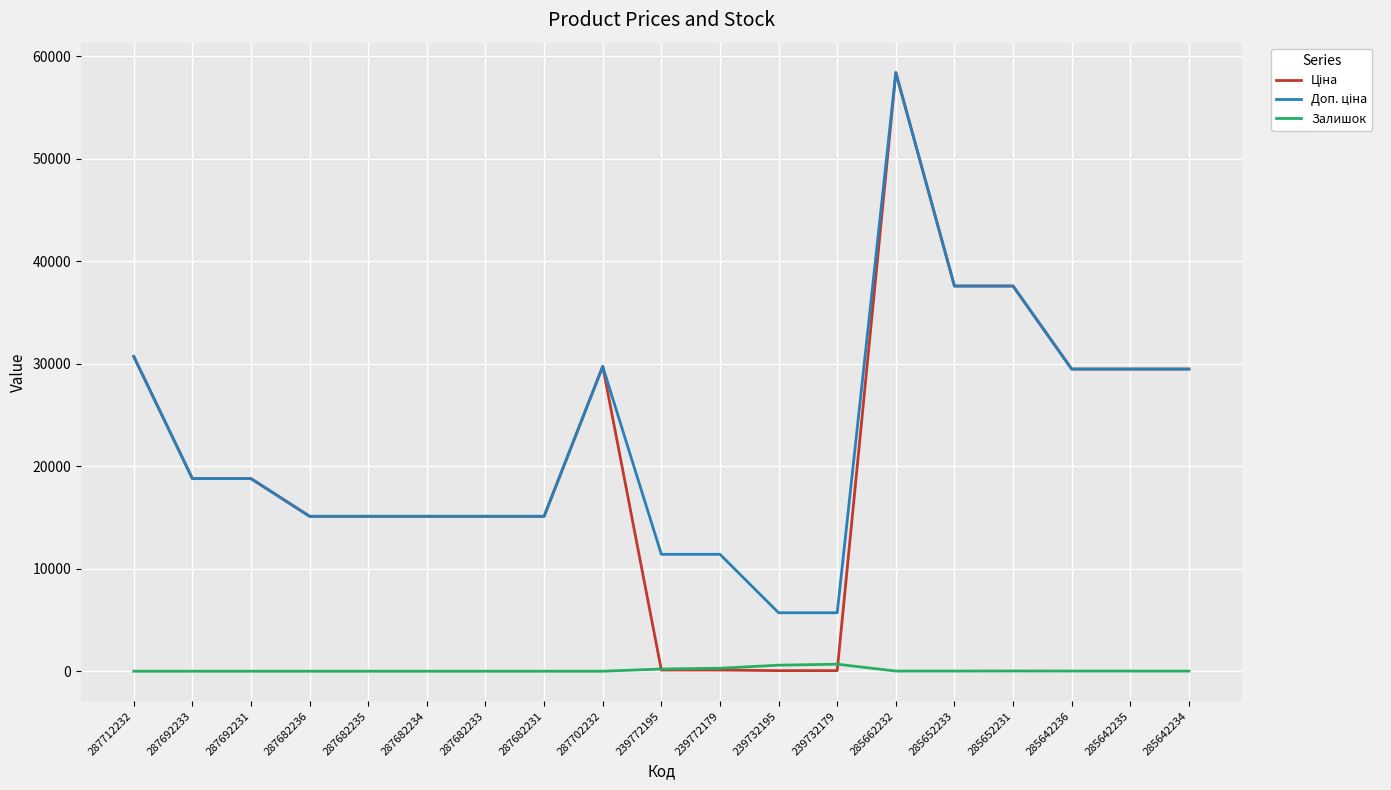

What is the maximum value shown in the chart?

58426.5